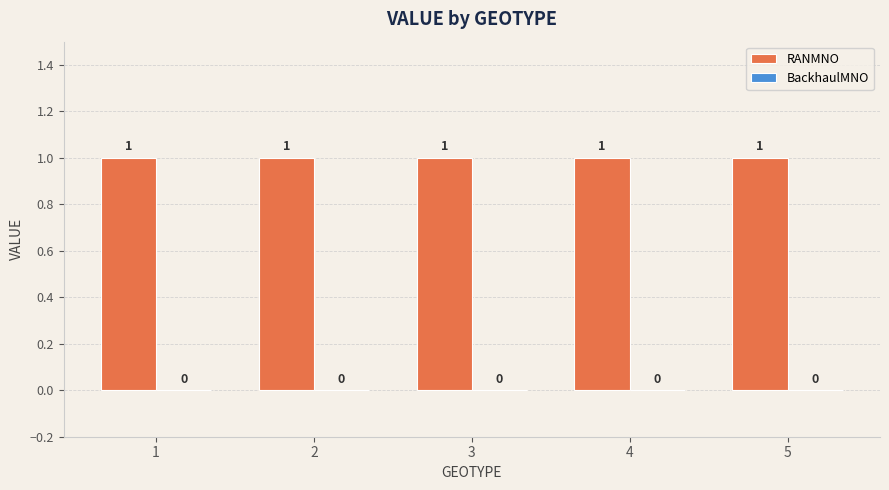

Is the value of RANMNO at 4 greater than the value of BackhaulMNO at 3?

Yes